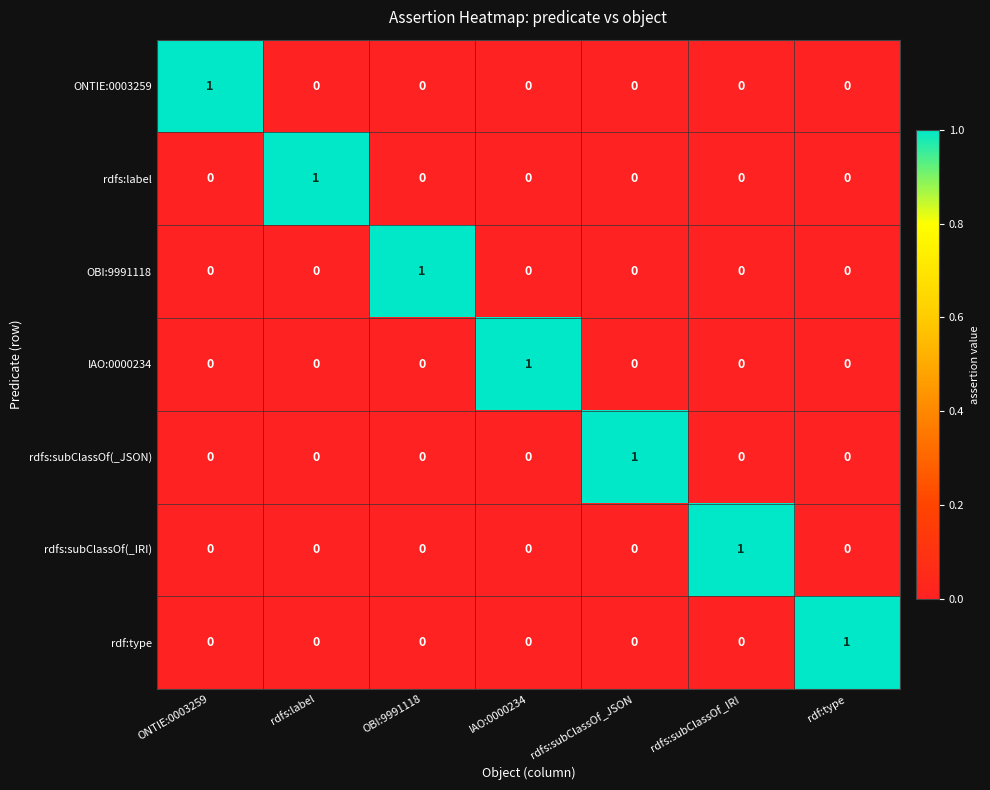

The rdfs:subClassOf(_JSON) series shows 0 at rdf:type. True or false?

True